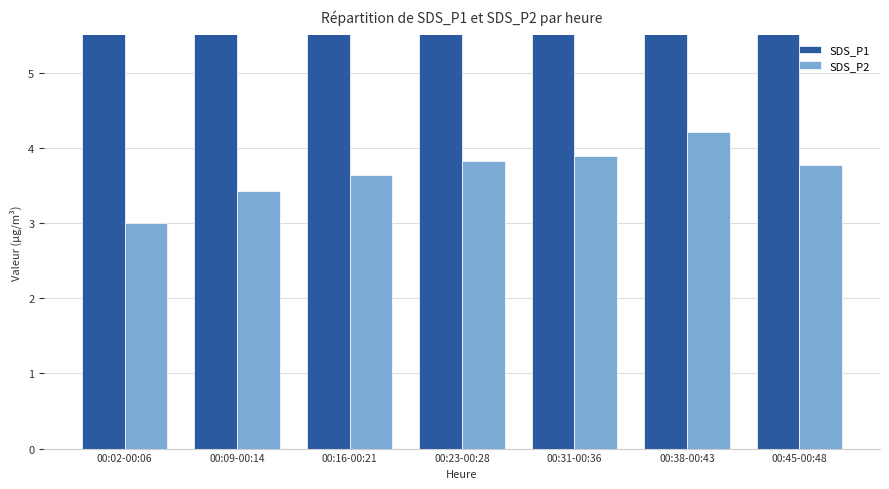

At which label is SDS_P2 closest to 3?

00:02-00:06